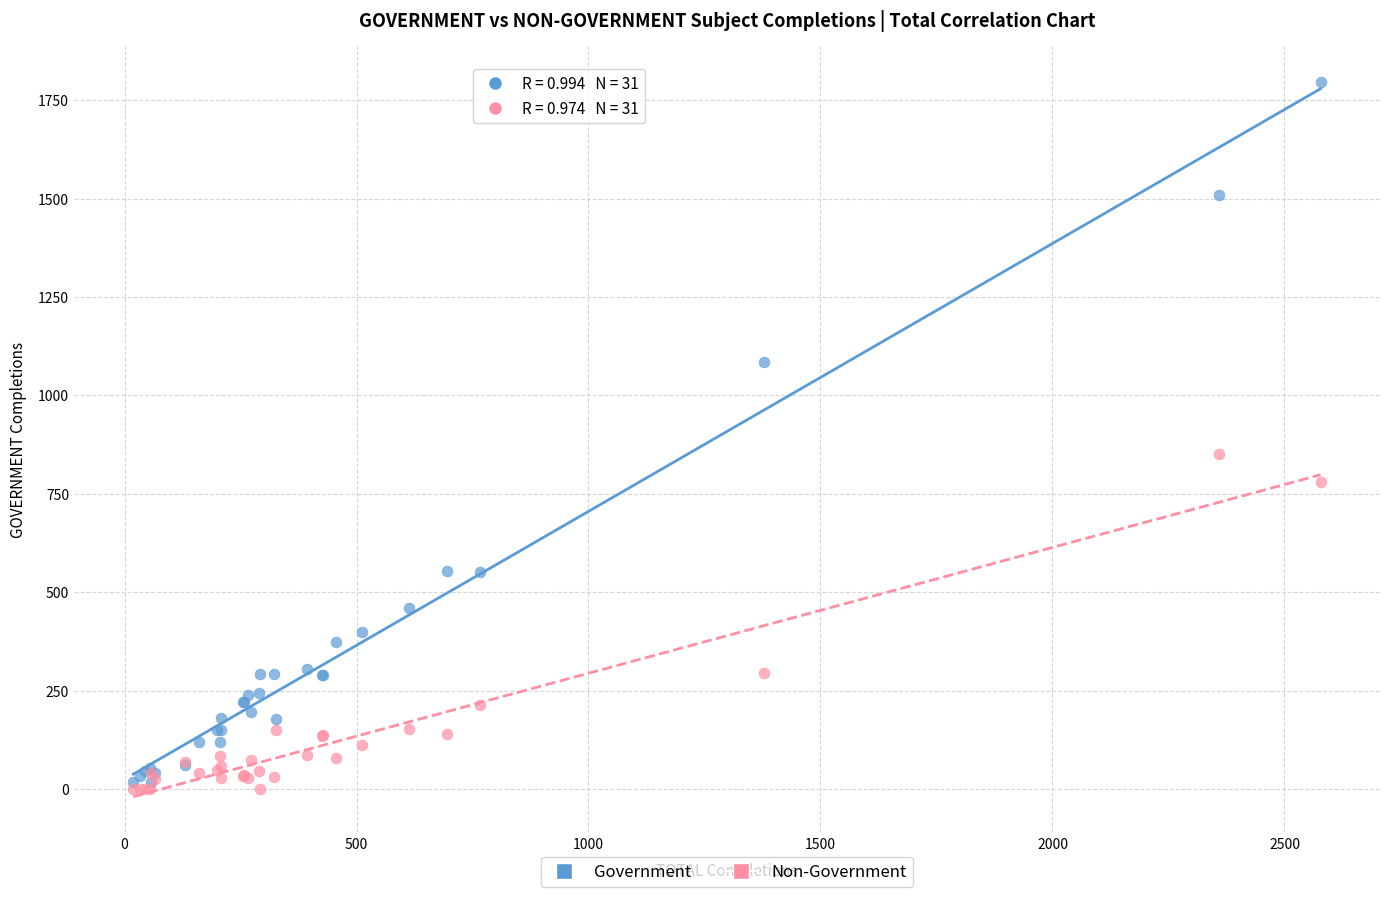

Which series contains the highest Y value?

Government